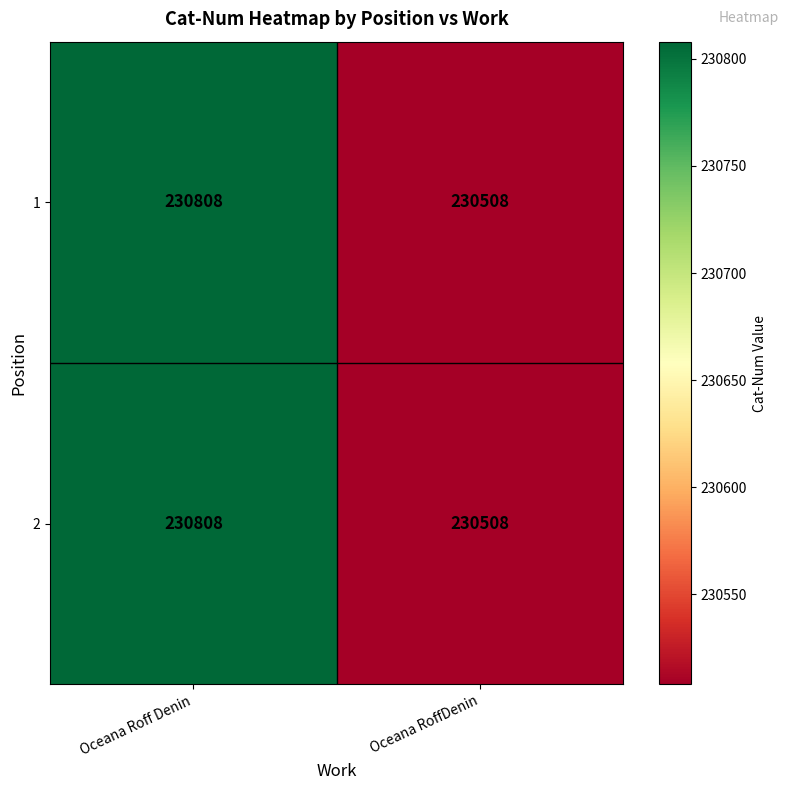

Is it true that 2 equals 352451 at Oceana Roff Denin?

False